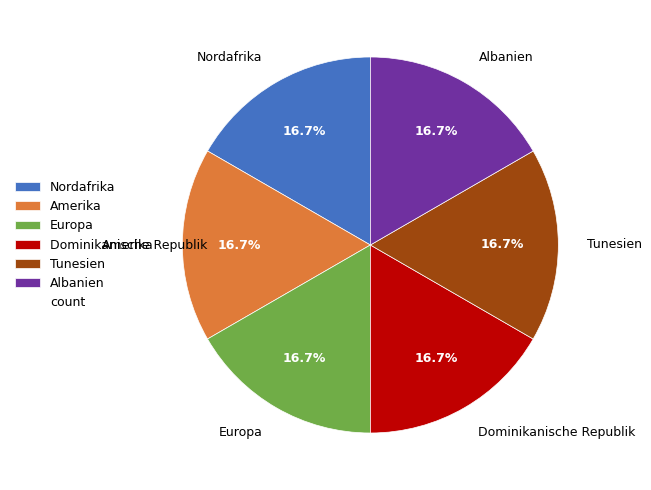

Is there any slice that represents more than half of the pie?

No